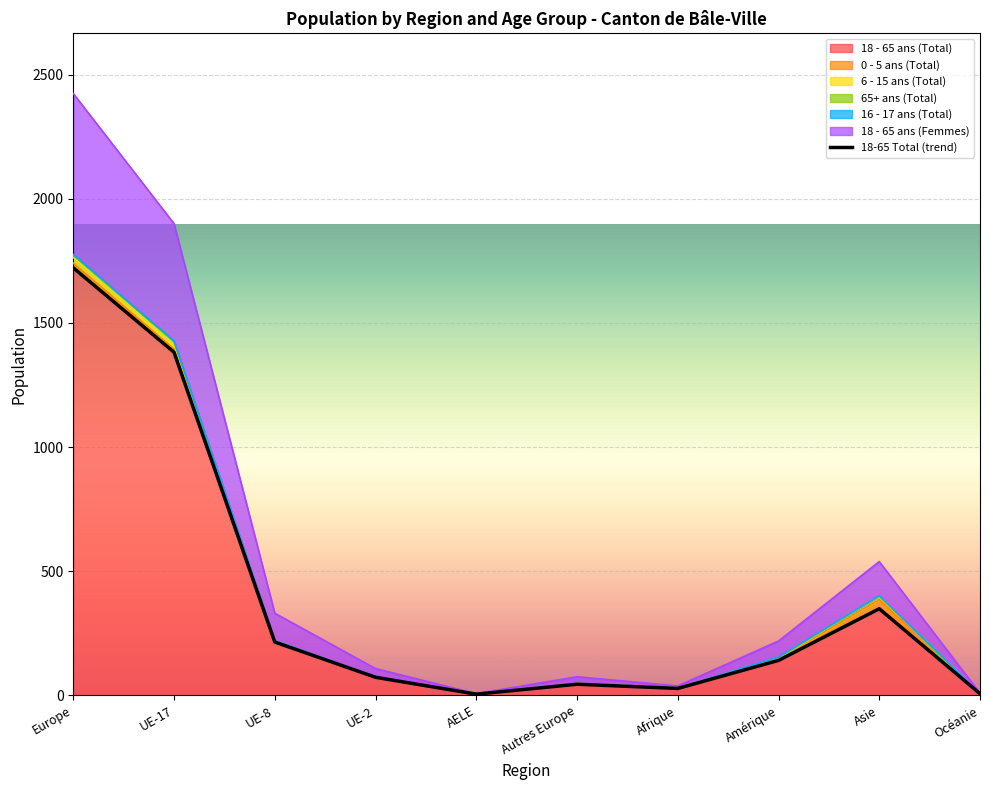

Which series has the largest total across all categories?

18 - 65 ans (Total)